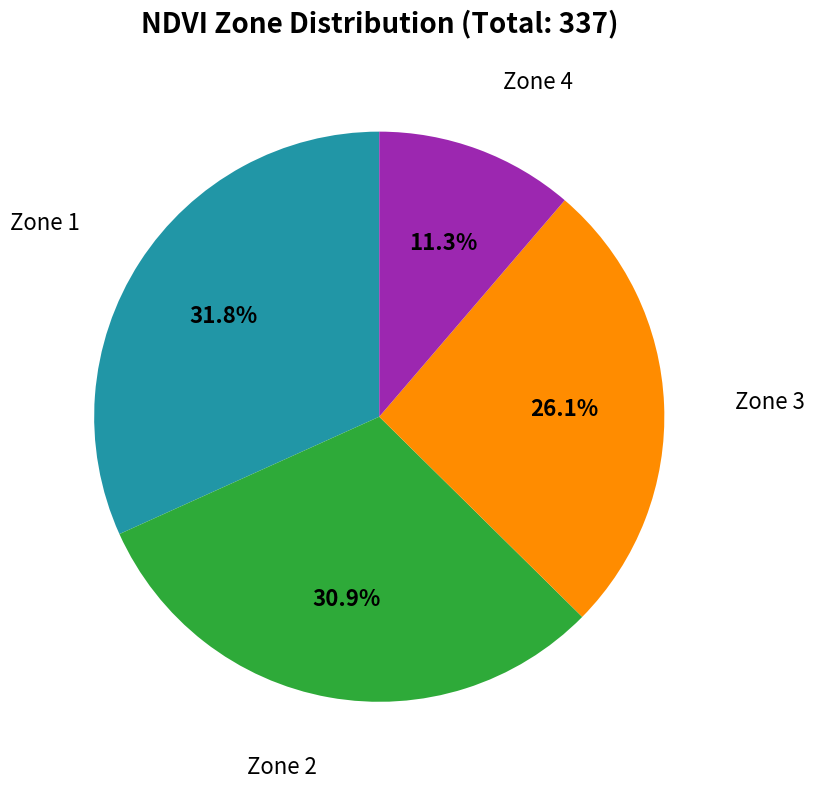

Rank the categories by value from highest to lowest.

Zone 1, Zone 2, Zone 3, Zone 4